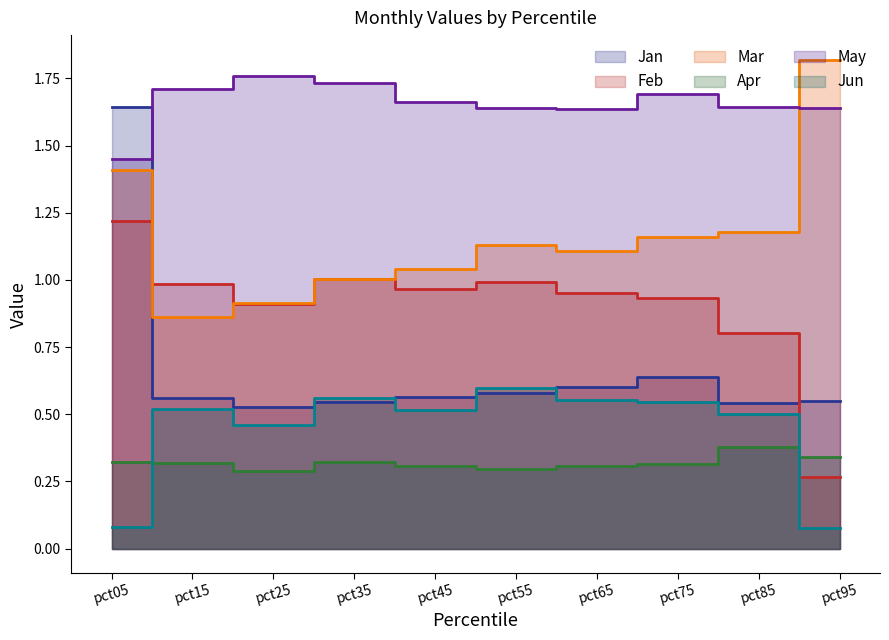

How many data points does each series have?

10